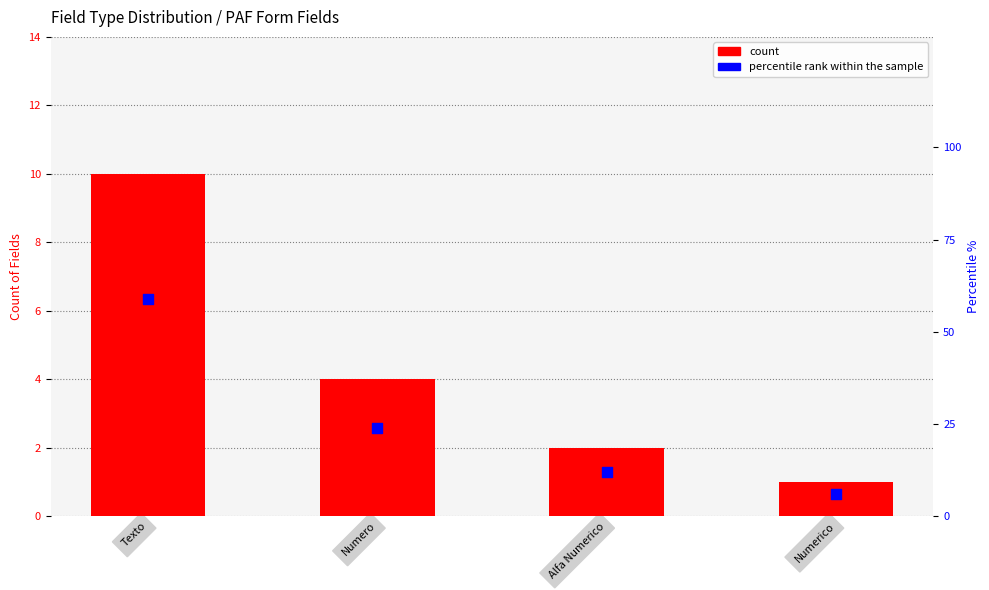

Which series has the largest total across all categories?

percentile rank